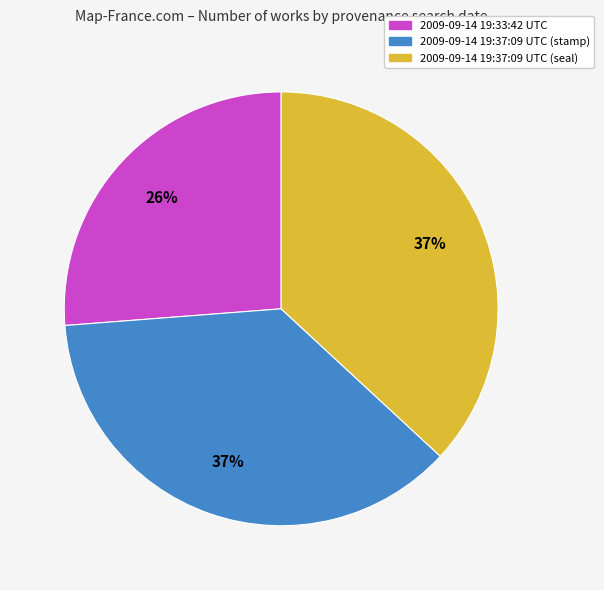

Which category has the smallest portion of the pie?

2009-09-14 19:33:42 UTC